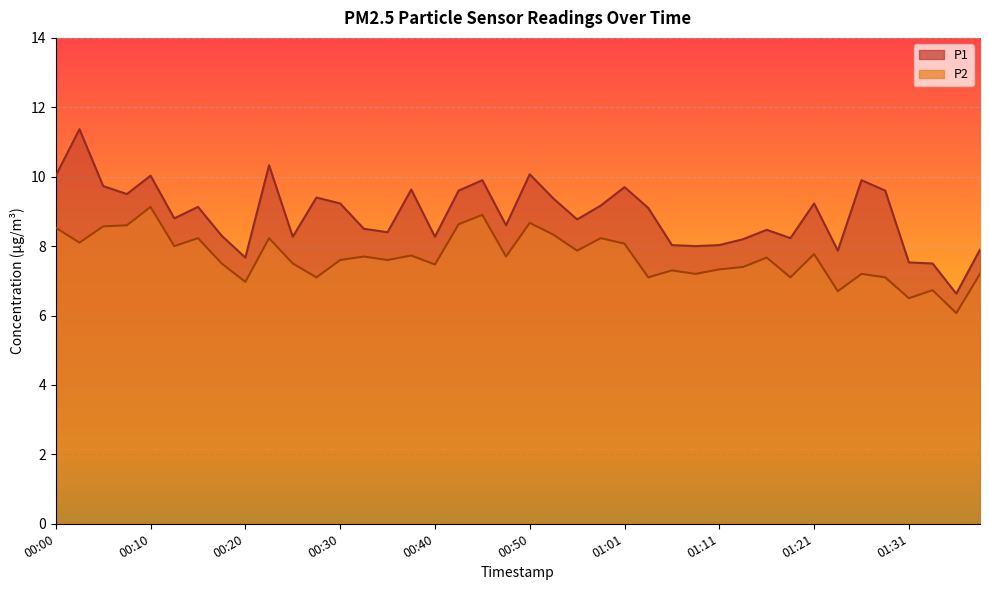

At which label does P2 reach its minimum?

01:36